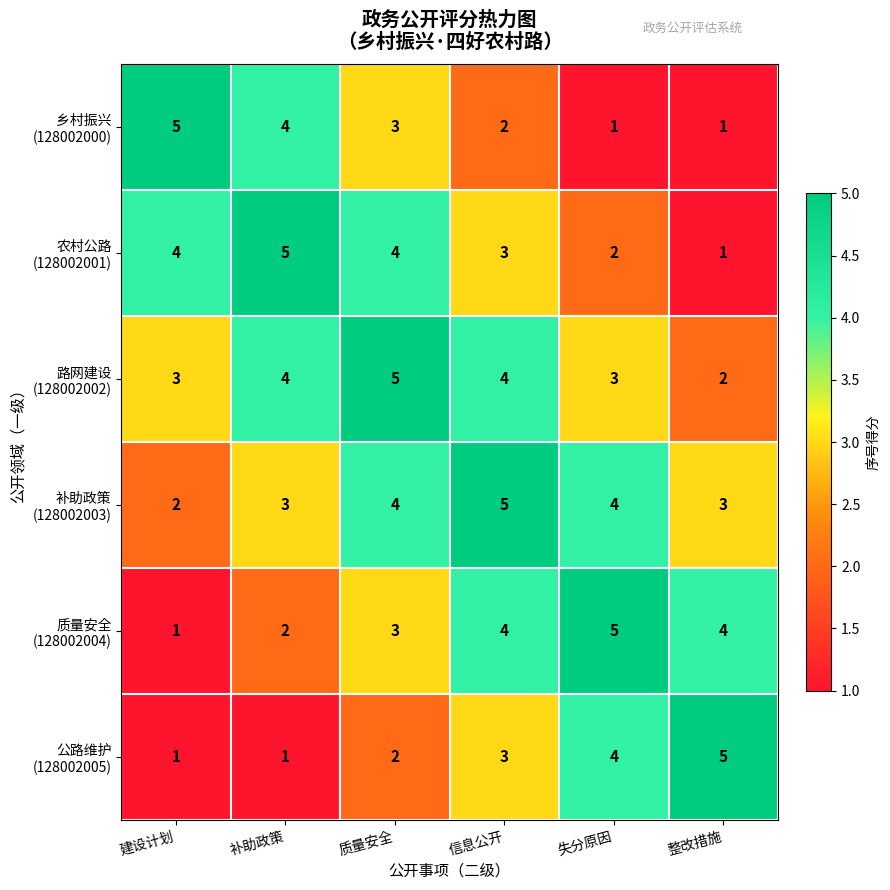

What is the spread (max minus min) of values at 整改措施?

4